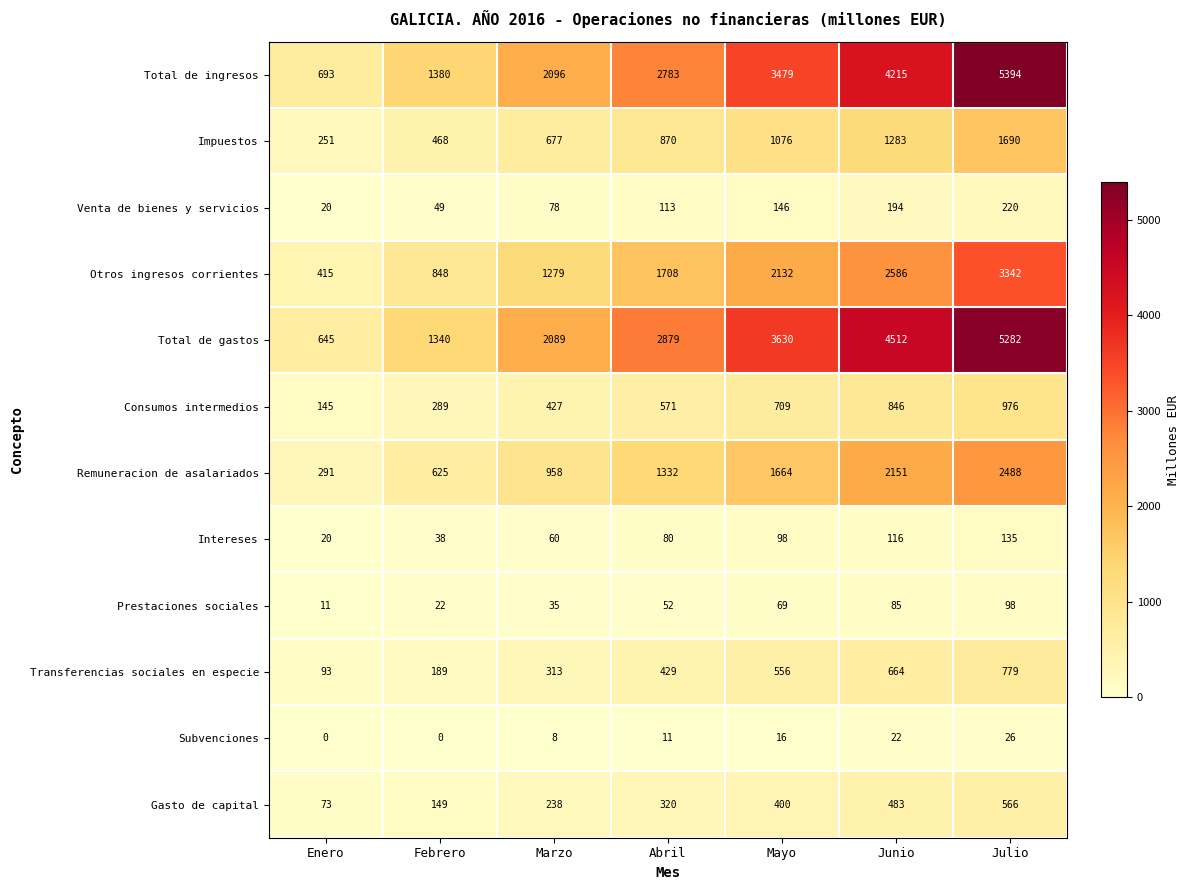

List the series in order of their peak value, lowest first.

Subvenciones, Prestaciones sociales, Intereses, Venta de bienes y servicios, Gasto de capital, Transferencias sociales en especie, Consumos intermedios, Impuestos, Remuneracion de asalariados, Otros ingresos corrientes, Total de gastos, Total de ingresos